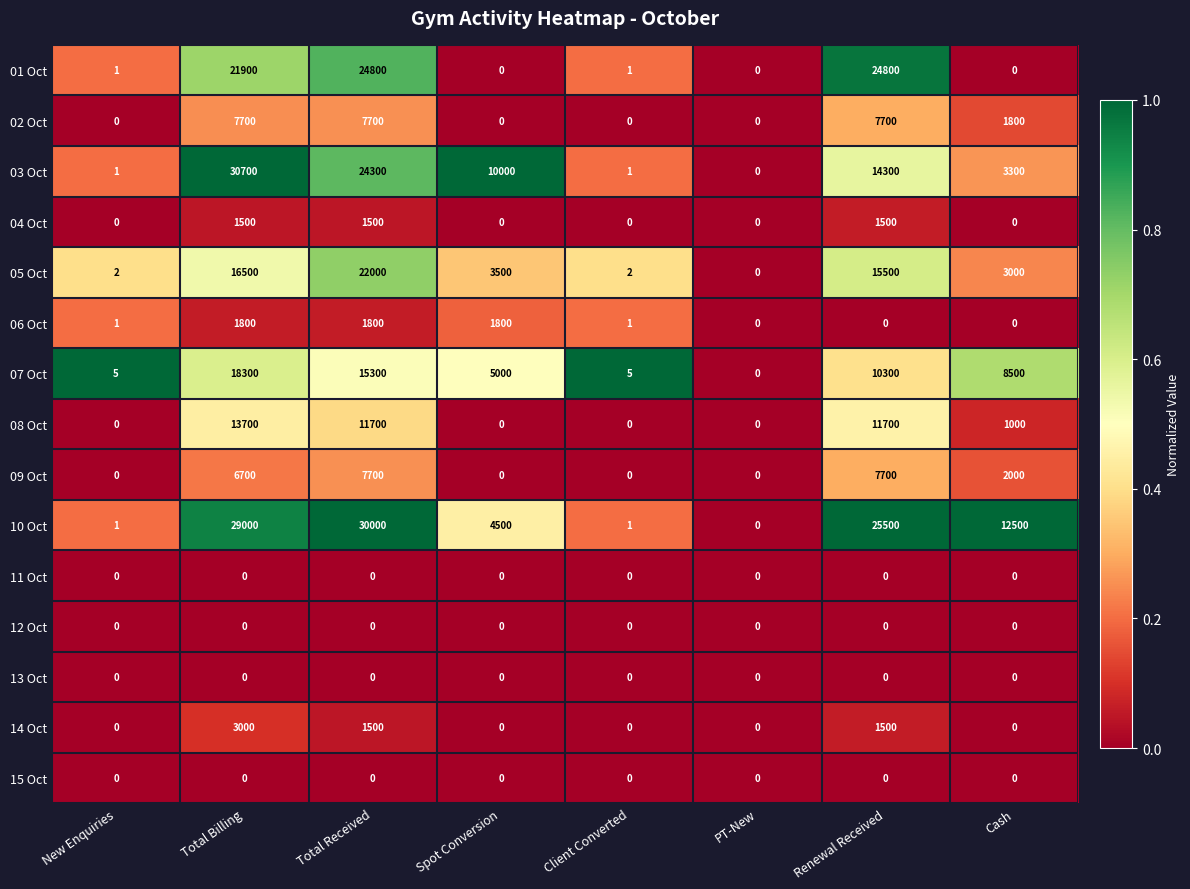

What is the difference between the highest and lowest values at Client Converted?

5